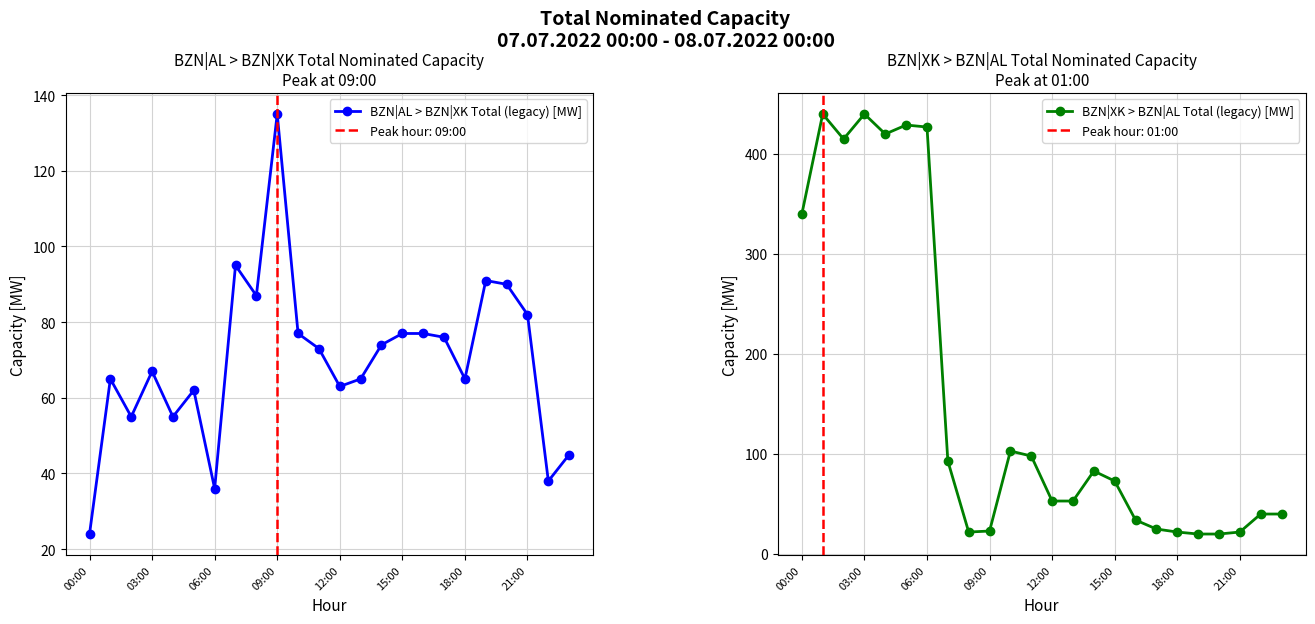

Is it true that BZN|AL > BZN|XK Total (legacy) [MW] equals 180 at 09:00?

False